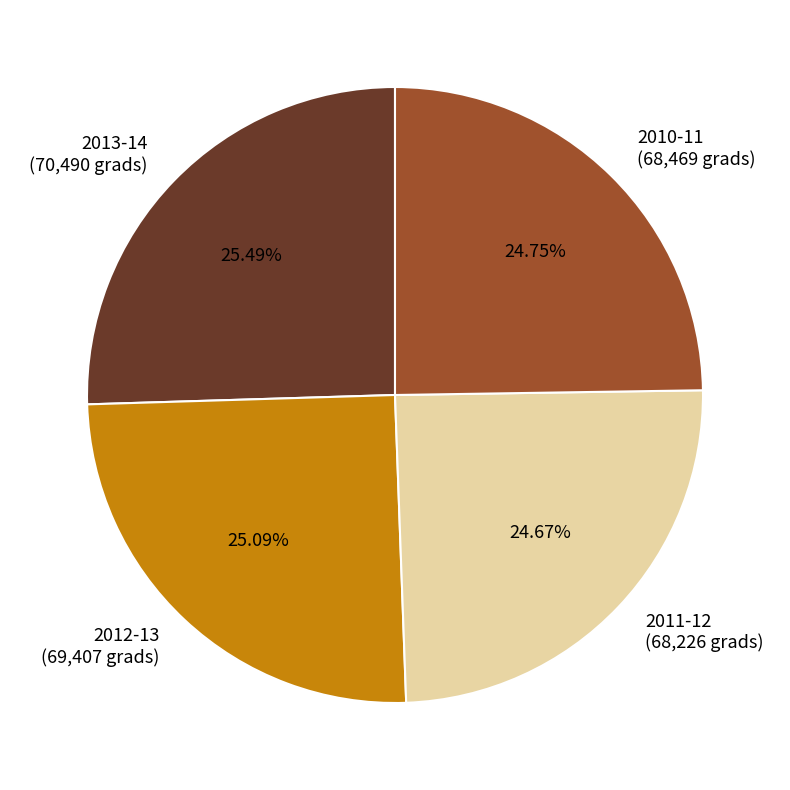

Does 2012-13 account for over 50% of the chart?

No